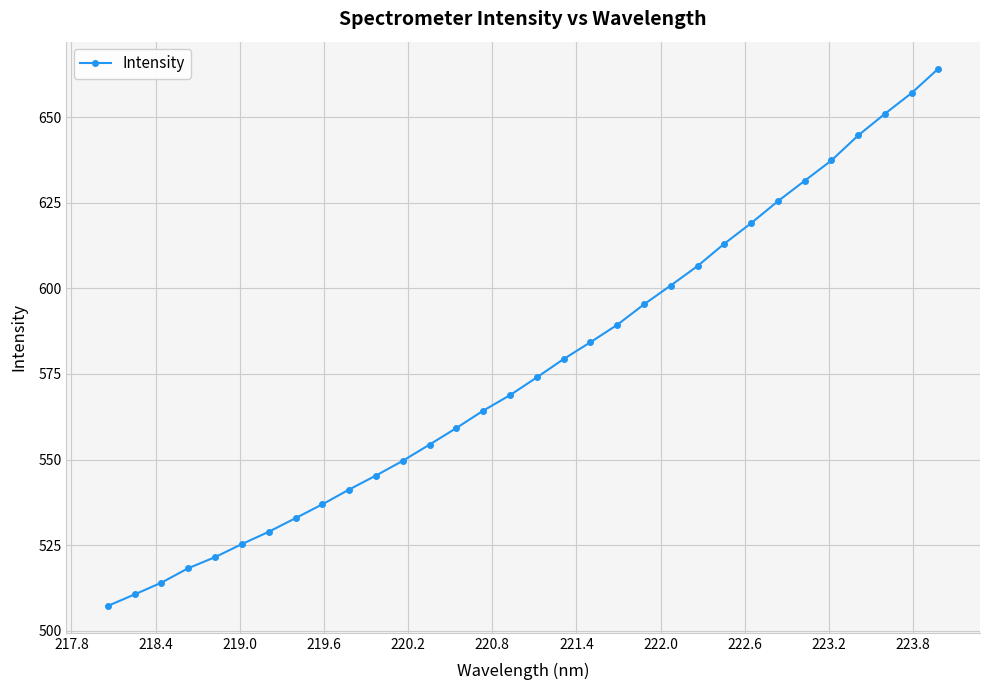

What is the difference between the maximum and second lowest values?

153.7